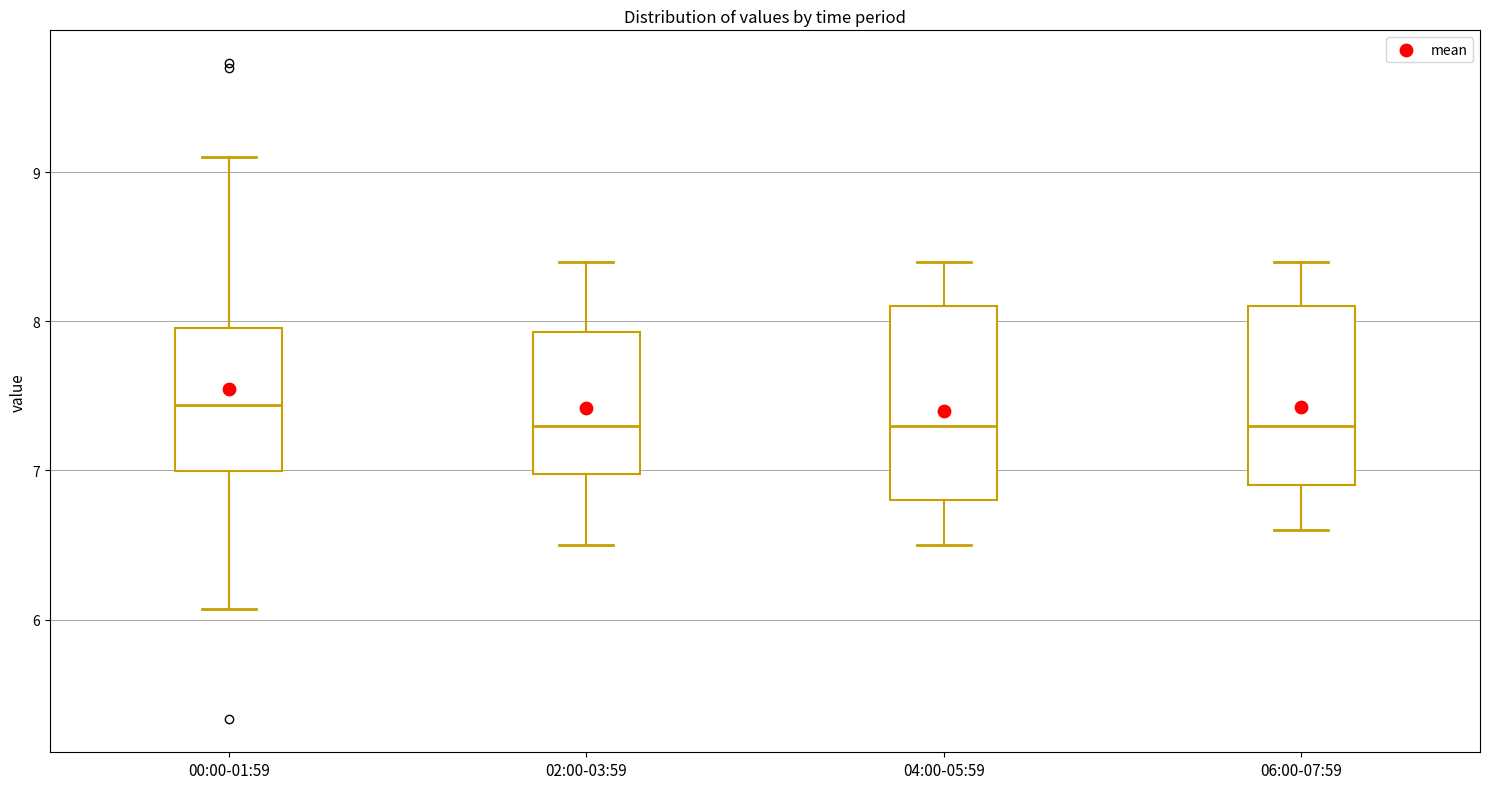

Comparing the boxes themselves (not the whiskers), which one is the tallest?

04:00-05:59